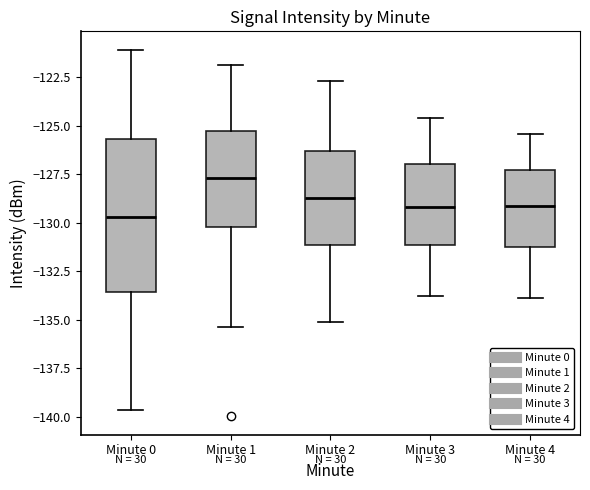

Reading left to right, read every box against the y-axis: the position of its median line, the range the box covers, and the ends of its whiskers. The values are not printed on the chart, so give them approximately, as read against the axis.

Minute 0: median -129.5, box -133.5 to -125.5, whiskers -139.5 to -121.0
Minute 1: median -127.5, box -130.0 to -125.5, whiskers -135.5 to -122.0
Minute 2: median -128.5, box -131.0 to -126.5, whiskers -135.0 to -122.5
Minute 3: median -129.0, box -131.0 to -127.0, whiskers -134.0 to -124.5
Minute 4: median -129.0, box -131.0 to -127.5, whiskers -134.0 to -125.5